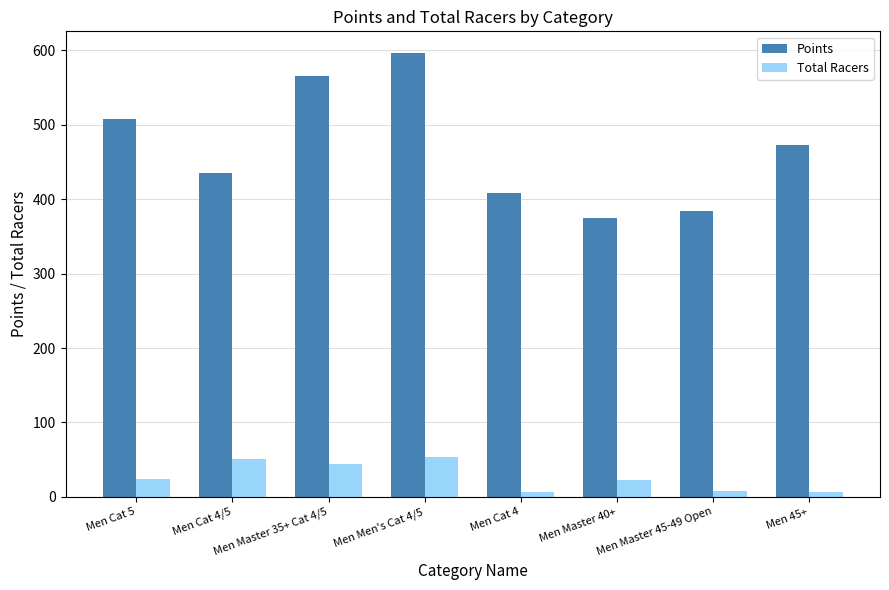

Read the Total Racers value at Men Master 35+ Cat 4/5.

44.0